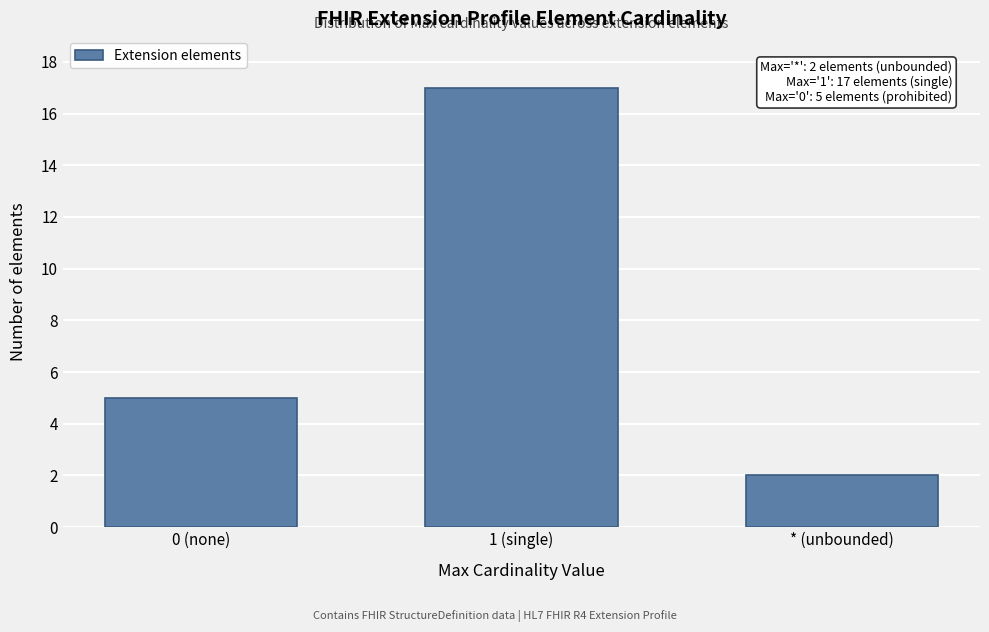

Reading right to left, extract all data points from this chart.

* (unbounded)=2	1 (single)=17	0 (none)=5